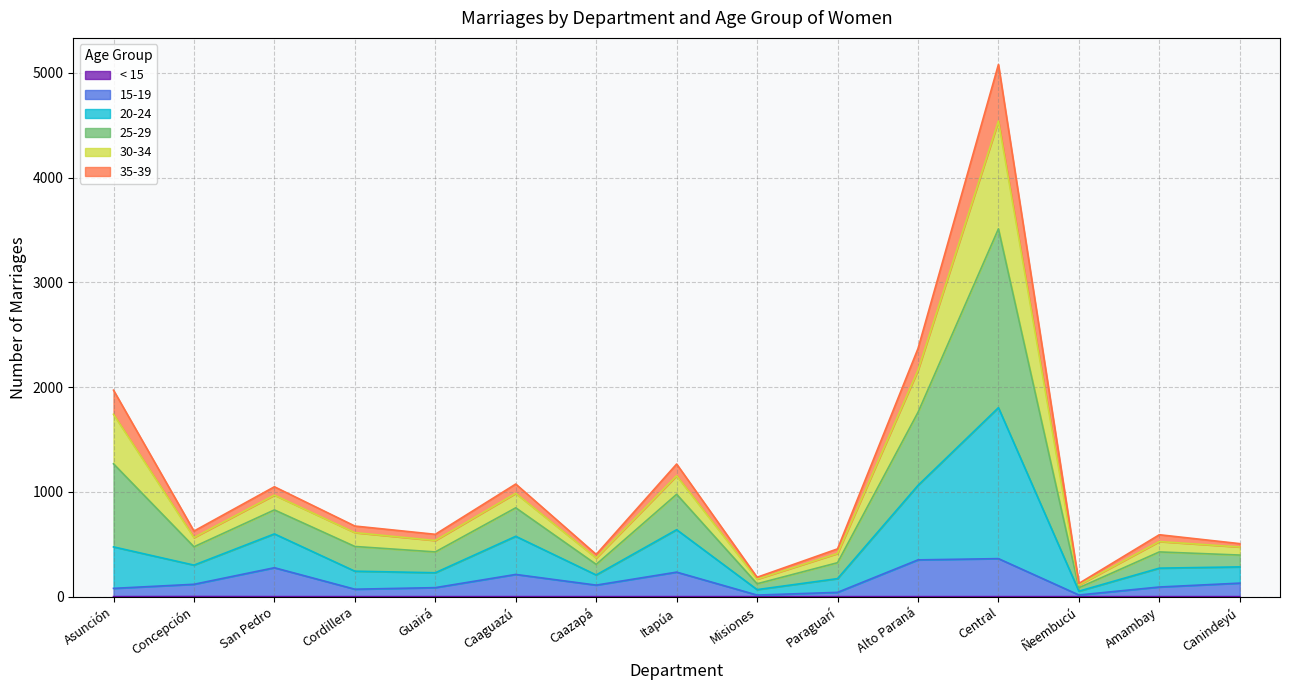

At which category is the sum across all series the highest?

Central